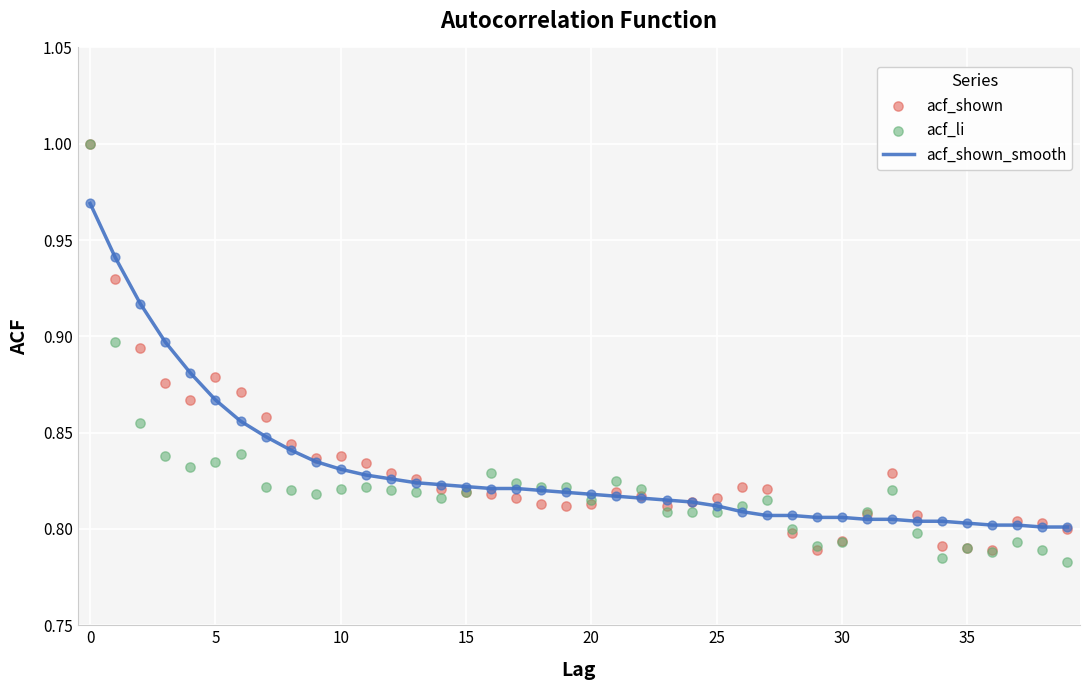

Which series has the widest spread of Y values?

acf_li